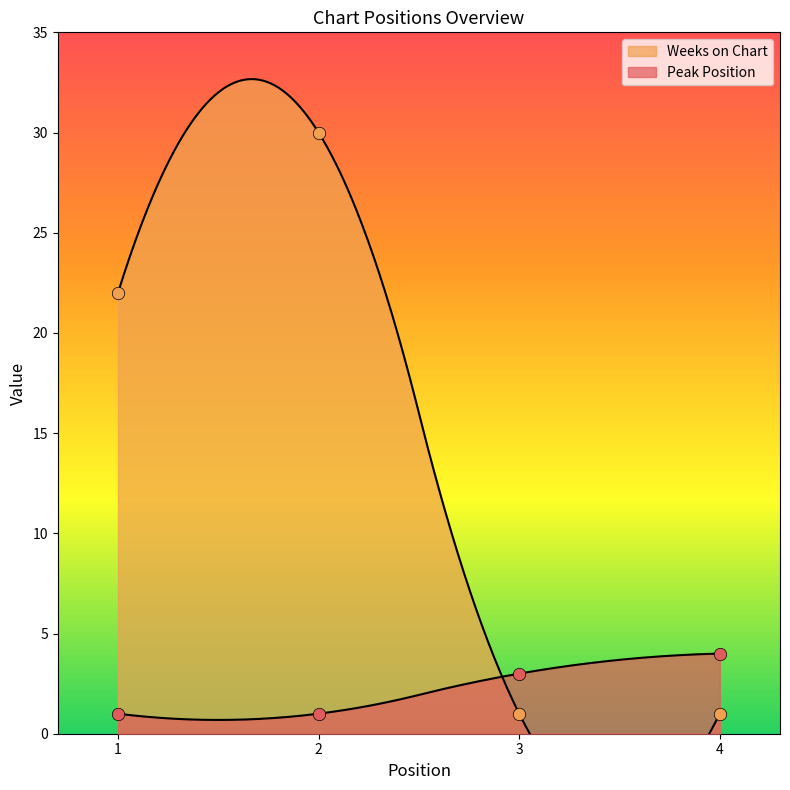

Which series has the largest Y range (max minus min)?

Weeks on Chart